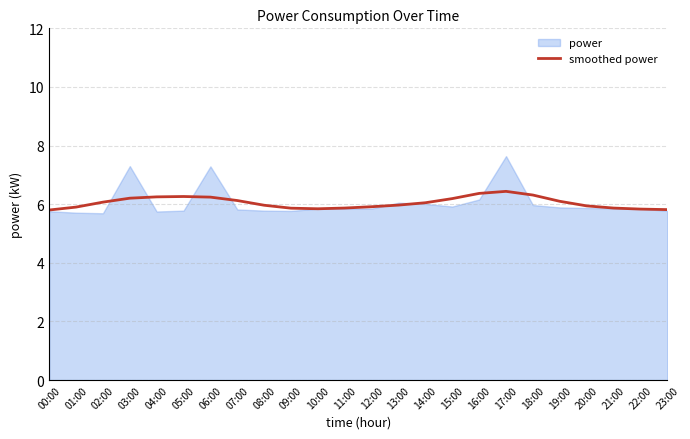

Is it true that smoothed power equals 6.4 at 16:00?

True